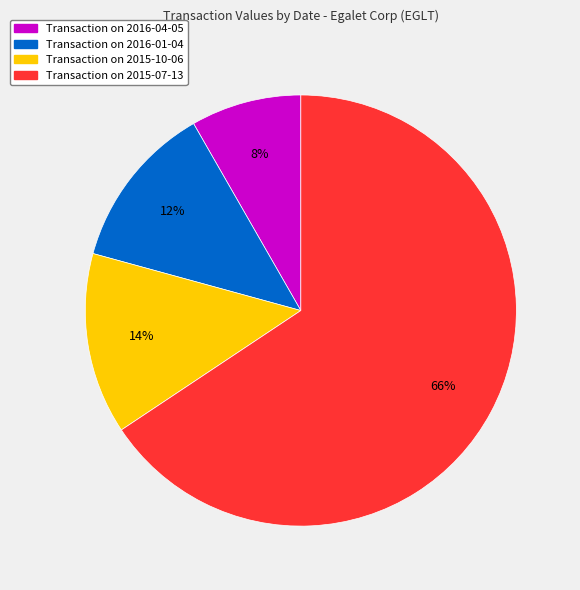

To the nearest percent, what is the average slice percentage?

25%